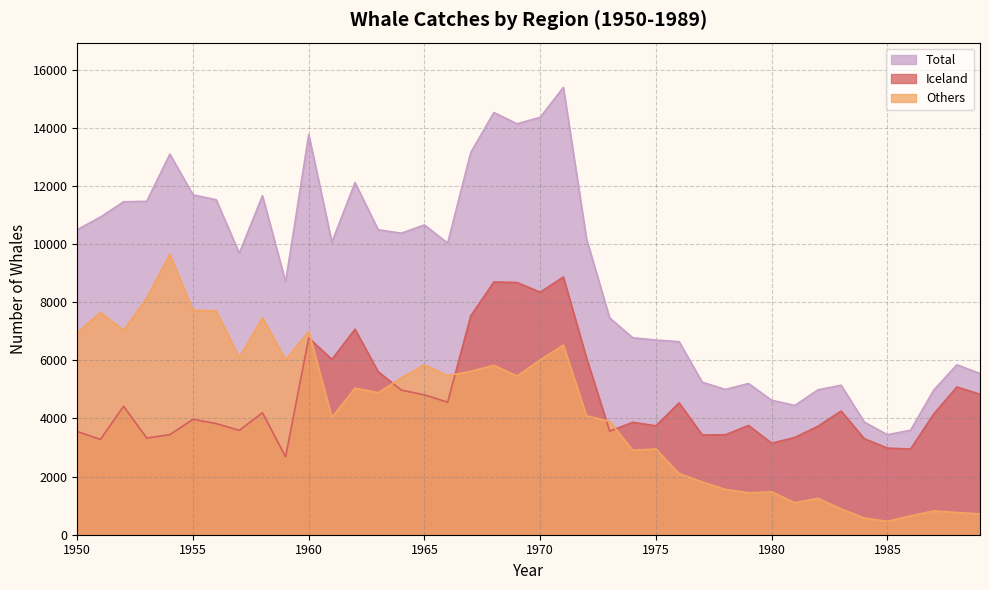

True or false: Total has a value of 10929 at 1951.

True